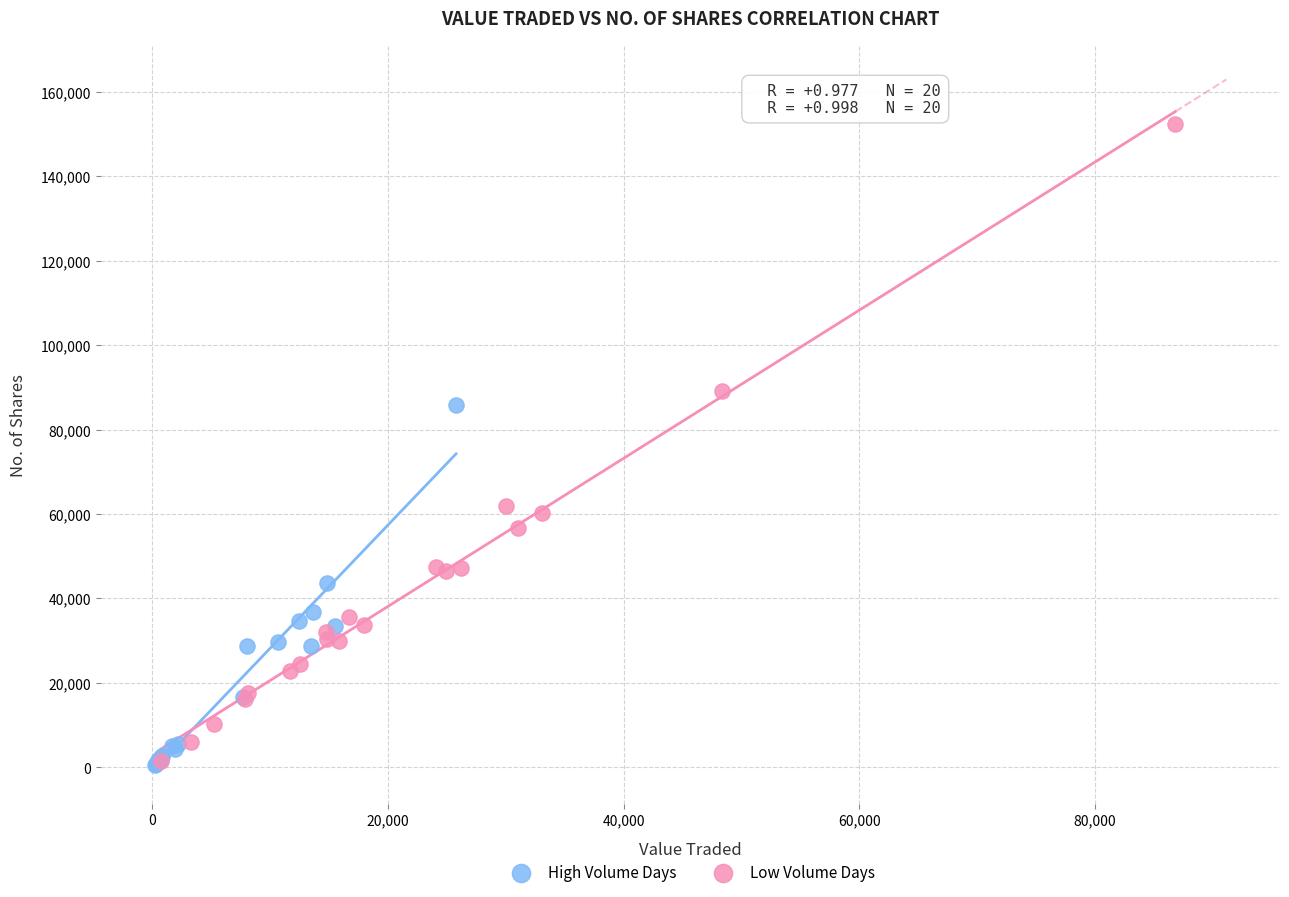

Which series contains the highest Y value?

Low Volume Days